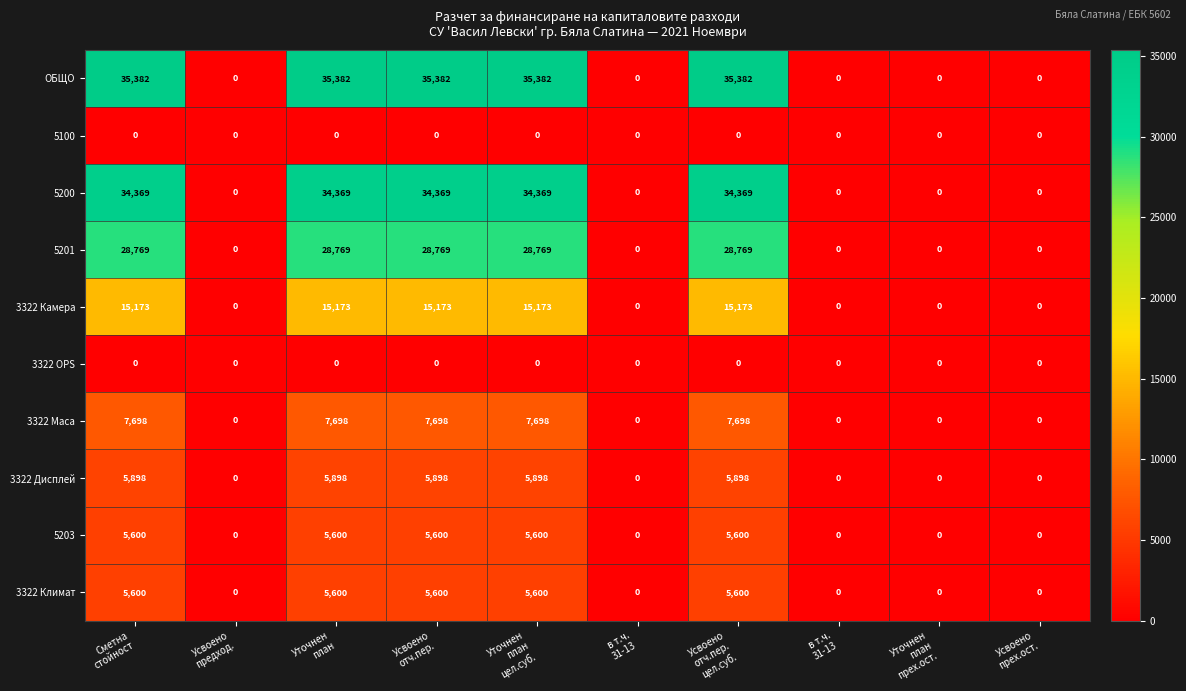

Reading right to left, list all the values displayed in this chart.

ОБЩО: Усвоено
прех.ост.=0	Уточнен
план
прех.ост.=0	в т.ч.
31-13=0	Усвоено
отч.пер.
цел.суб.=35382	в т.ч.
31-13=0	Уточнен
план
цел.суб.=35382	Усвоено
отч.пер.=35382	Уточнен
план=35382	Усвоено
предход.=0	Сметна
стойност=35382
5100: Усвоено
прех.ост.=0	Уточнен
план
прех.ост.=0	в т.ч.
31-13=0	Усвоено
отч.пер.
цел.суб.=0	в т.ч.
31-13=0	Уточнен
план
цел.суб.=0	Усвоено
отч.пер.=0	Уточнен
план=0	Усвоено
предход.=0	Сметна
стойност=0
5200: Усвоено
прех.ост.=0	Уточнен
план
прех.ост.=0	в т.ч.
31-13=0	Усвоено
отч.пер.
цел.суб.=34369	в т.ч.
31-13=0	Уточнен
план
цел.суб.=34369	Усвоено
отч.пер.=34369	Уточнен
план=34369	Усвоено
предход.=0	Сметна
стойност=34369
5201: Усвоено
прех.ост.=0	Уточнен
план
прех.ост.=0	в т.ч.
31-13=0	Усвоено
отч.пер.
цел.суб.=28769	в т.ч.
31-13=0	Уточнен
план
цел.суб.=28769	Усвоено
отч.пер.=28769	Уточнен
план=28769	Усвоено
предход.=0	Сметна
стойност=28769
3322 Камера: Усвоено
прех.ост.=0	Уточнен
план
прех.ост.=0	в т.ч.
31-13=0	Усвоено
отч.пер.
цел.суб.=15173	в т.ч.
31-13=0	Уточнен
план
цел.суб.=15173	Усвоено
отч.пер.=15173	Уточнен
план=15173	Усвоено
предход.=0	Сметна
стойност=15173
3322 OPS: Усвоено
прех.ост.=0	Уточнен
план
прех.ост.=0	в т.ч.
31-13=0	Усвоено
отч.пер.
цел.суб.=0	в т.ч.
31-13=0	Уточнен
план
цел.суб.=0	Усвоено
отч.пер.=0	Уточнен
план=0	Усвоено
предход.=0	Сметна
стойност=0
3322 Маса: Усвоено
прех.ост.=0	Уточнен
план
прех.ост.=0	в т.ч.
31-13=0	Усвоено
отч.пер.
цел.суб.=7698	в т.ч.
31-13=0	Уточнен
план
цел.суб.=7698	Усвоено
отч.пер.=7698	Уточнен
план=7698	Усвоено
предход.=0	Сметна
стойност=7698
3322 Дисплей: Усвоено
прех.ост.=0	Уточнен
план
прех.ост.=0	в т.ч.
31-13=0	Усвоено
отч.пер.
цел.суб.=5898	в т.ч.
31-13=0	Уточнен
план
цел.суб.=5898	Усвоено
отч.пер.=5898	Уточнен
план=5898	Усвоено
предход.=0	Сметна
стойност=5898
5203: Усвоено
прех.ост.=0	Уточнен
план
прех.ост.=0	в т.ч.
31-13=0	Усвоено
отч.пер.
цел.суб.=5600	в т.ч.
31-13=0	Уточнен
план
цел.суб.=5600	Усвоено
отч.пер.=5600	Уточнен
план=5600	Усвоено
предход.=0	Сметна
стойност=5600
3322 Климат: Усвоено
прех.ост.=0	Уточнен
план
прех.ост.=0	в т.ч.
31-13=0	Усвоено
отч.пер.
цел.суб.=5600	в т.ч.
31-13=0	Уточнен
план
цел.суб.=5600	Усвоено
отч.пер.=5600	Уточнен
план=5600	Усвоено
предход.=0	Сметна
стойност=5600